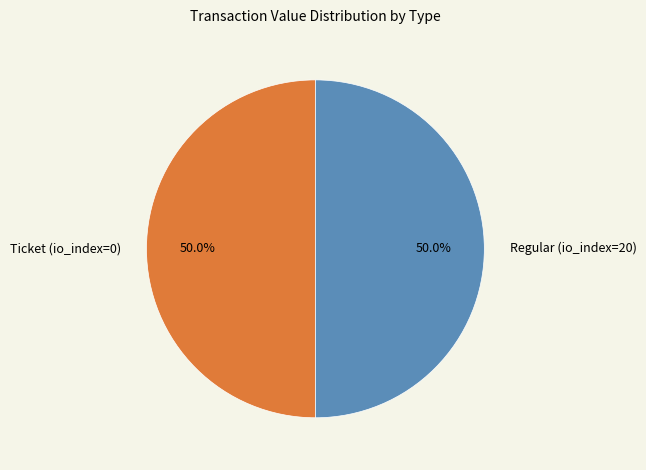

Approximately how many times larger is the value at Ticket (io_index=0) compared to Regular (io_index=20)?

1.0